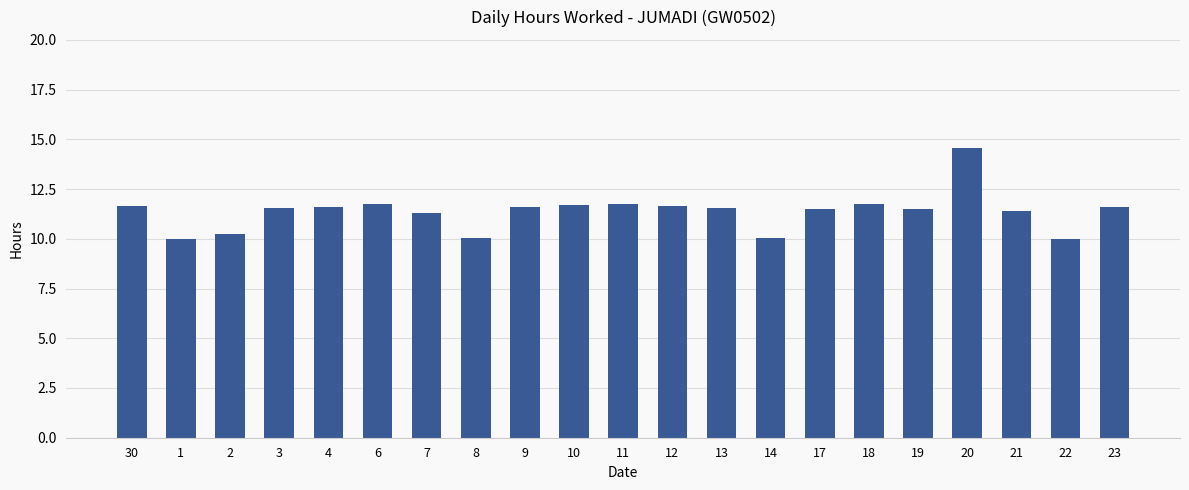

The value at 22 is 10.0. True or false?

True